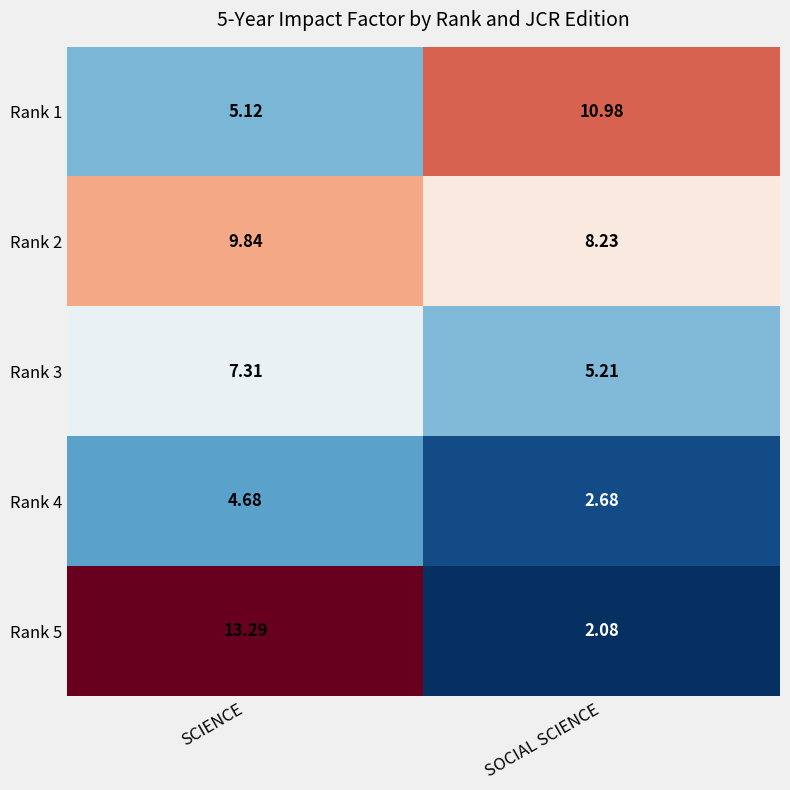

Rank the series by their maximum value, from highest to lowest.

Rank 5, Rank 1, Rank 2, Rank 3, Rank 4